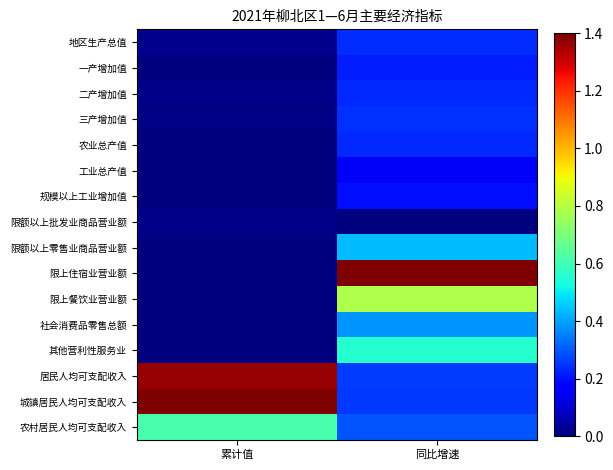

At which category is the sum across all series the highest?

同比增速